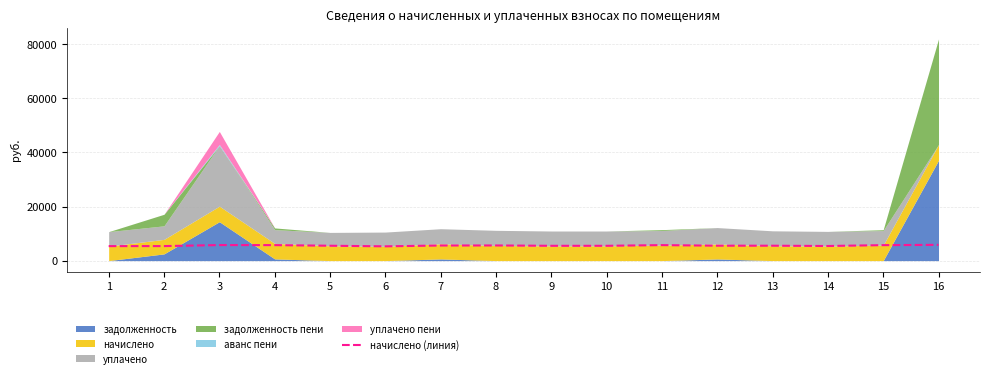

Does the chart have visible grid lines?

Yes